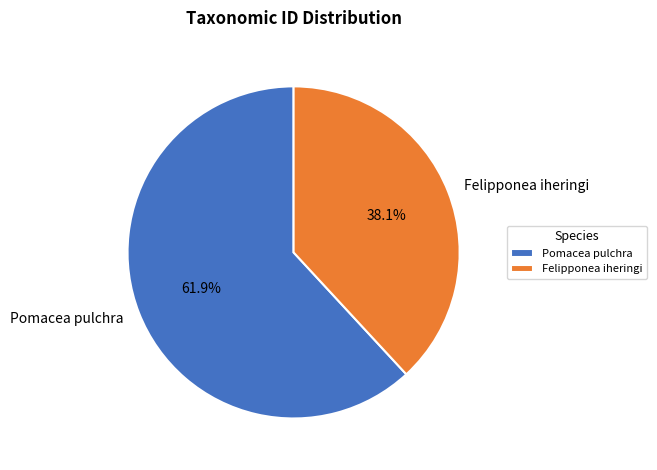

To the nearest percent, what is the average slice percentage?

50%